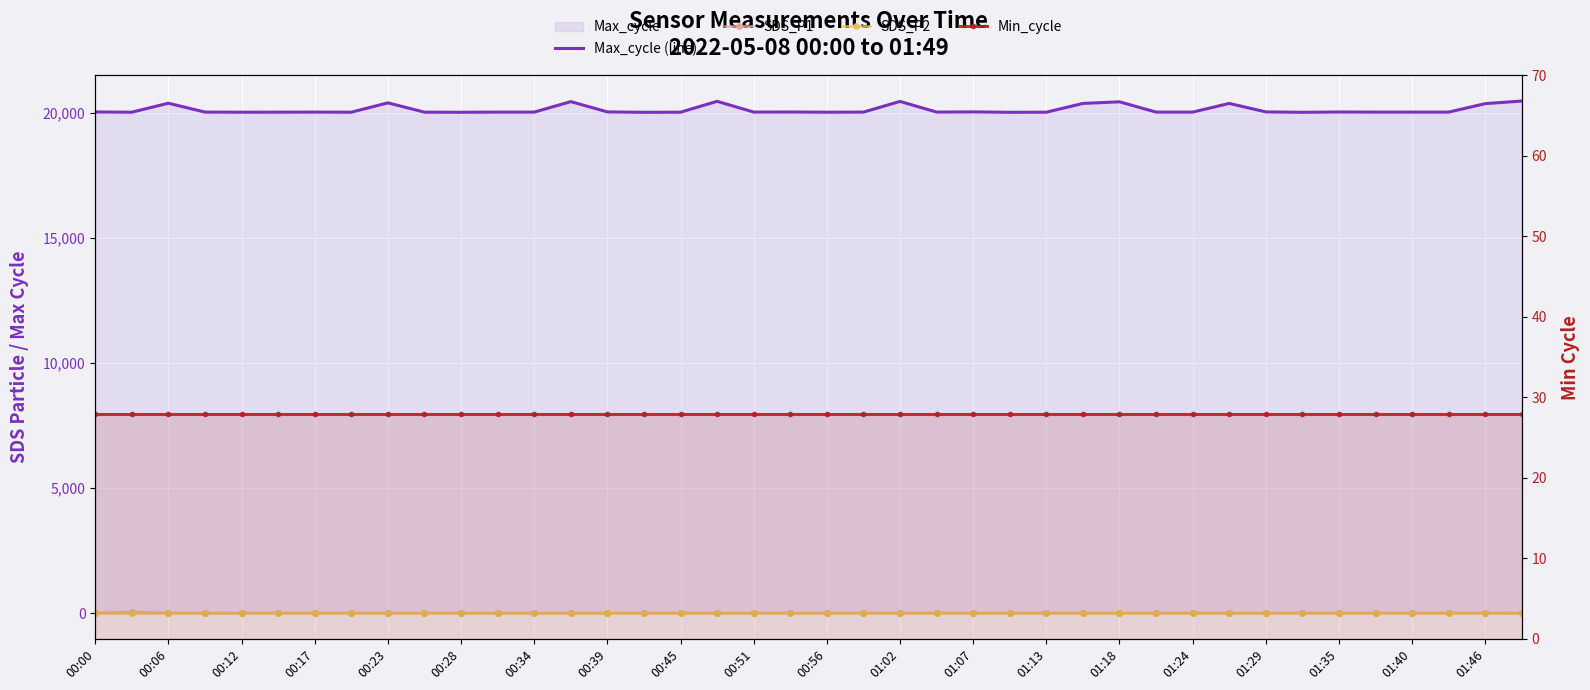

What value does the Min_cycle series have at 00:34?

28.0